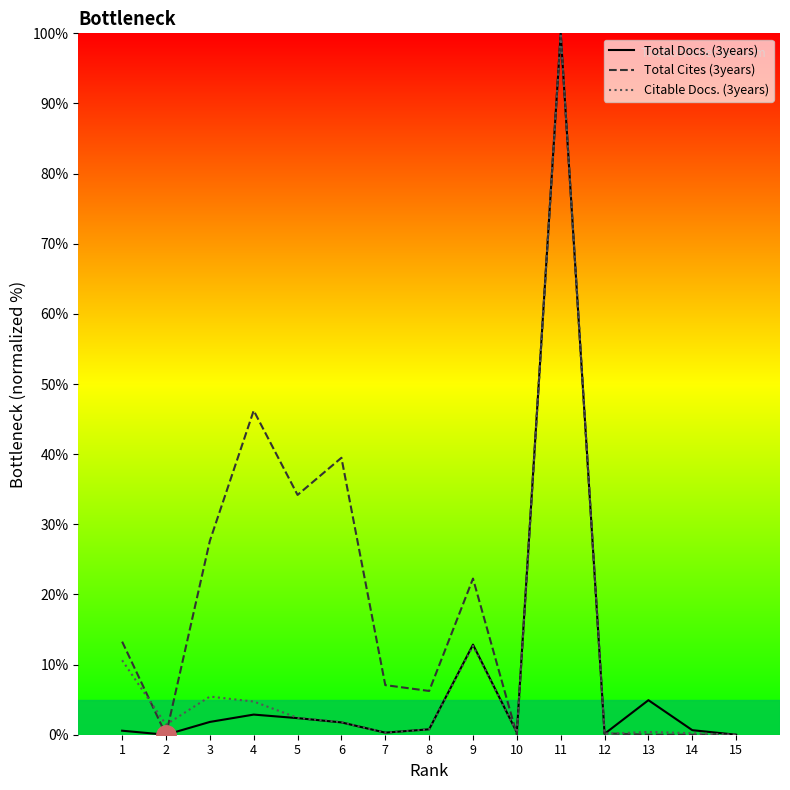

Reading left to right, list all the values displayed in this chart.

Total Docs. (3years): 1=0.6	2=0.0	3=1.8	4=2.9	5=2.4	6=1.8	7=0.3	8=0.8	9=12.8	10=0.3	11=100.0	12=0.1	13=4.9	14=0.6	15=0.0
Total Cites (3years): 1=13.3	2=0.0	3=27.6	4=46.2	5=34.2	6=39.5	7=7.1	8=6.2	9=22.3	10=0.0	11=100.0	12=0.2	13=0.0	14=0.0	15=0.0
Citable Docs. (3years): 1=10.6	2=1.4	3=5.4	4=4.7	5=2.4	6=1.8	7=0.3	8=0.8	9=12.7	10=0.3	11=100.0	12=0.1	13=0.4	14=0.2	15=0.0